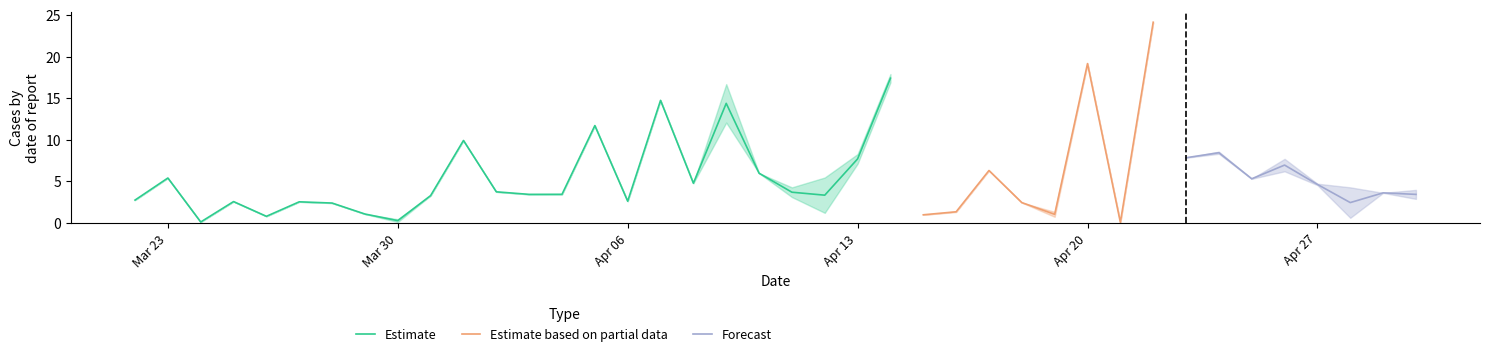

The Estimate series shows 4.0 at Apr 06. True or false?

False